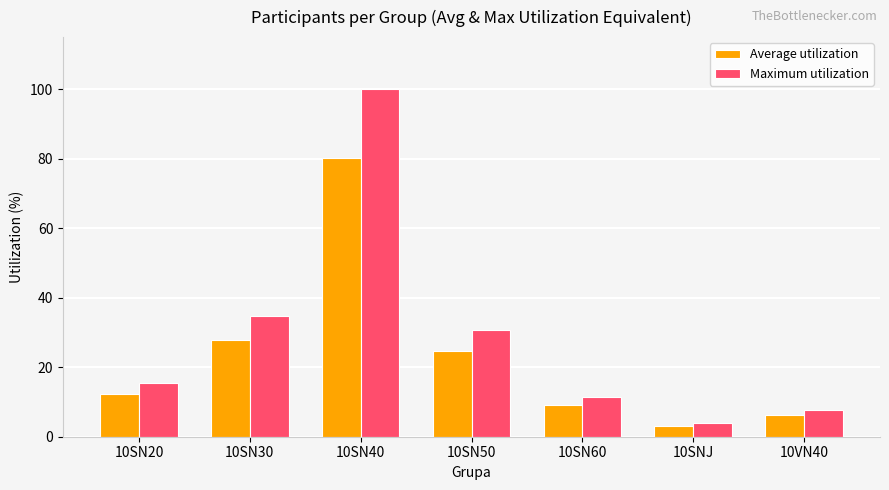

Where is Maximum utilization nearest to the value 51?

10SN30